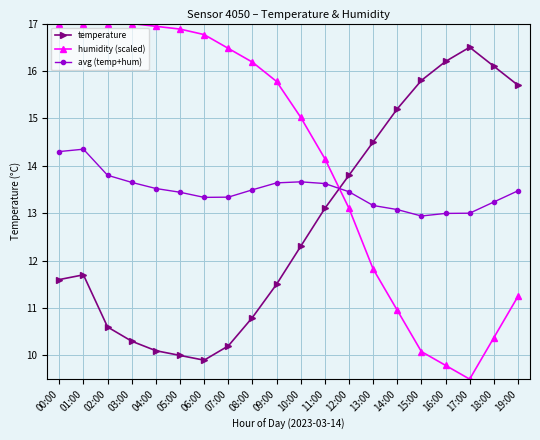

At 00:00, list the series in order from largest to smallest.

humidity (scaled), avg (temp+hum), temperature